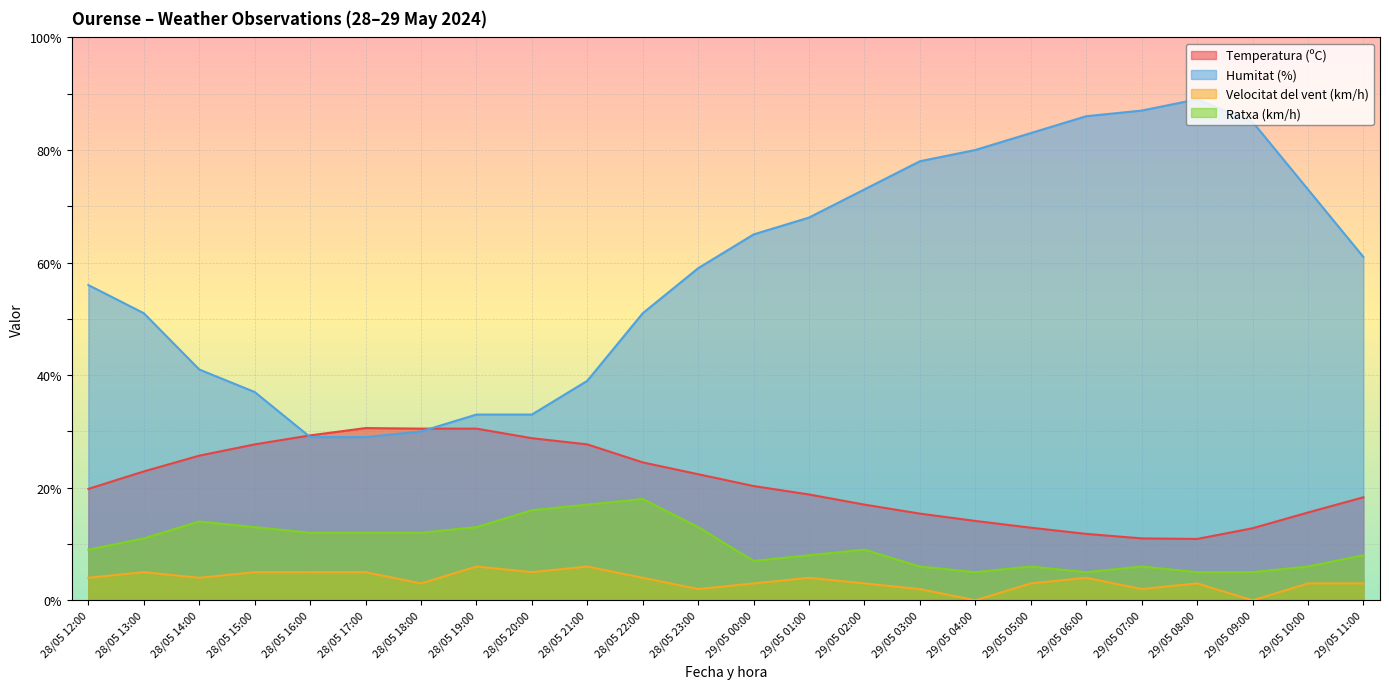

What is the difference between the maximum and minimum values in the Humitat (%) series?

60.0